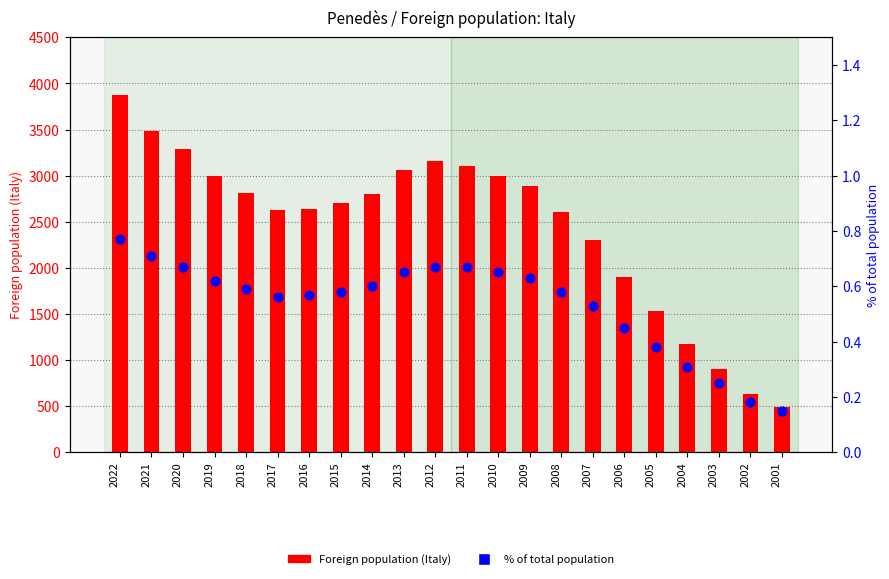

What is the total value across all series at 2001?

490.1